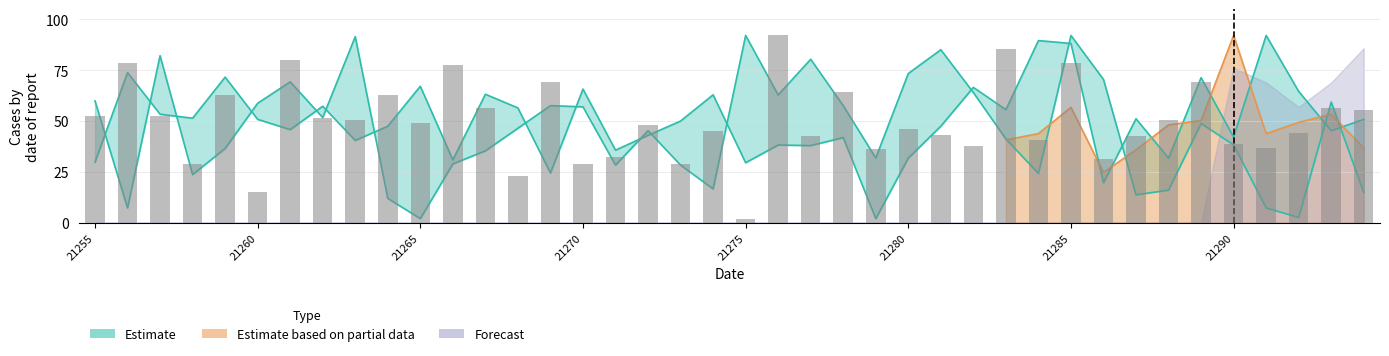

The value of upper_band at 21267 is 63.1. True or false?

True